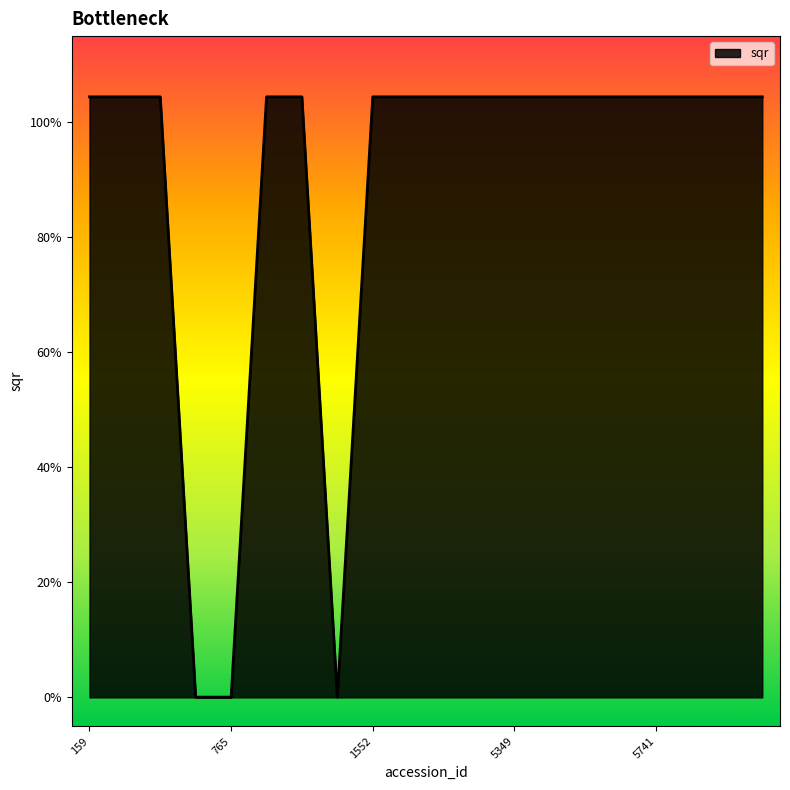

Which label corresponds to the smallest value in the chart?

763